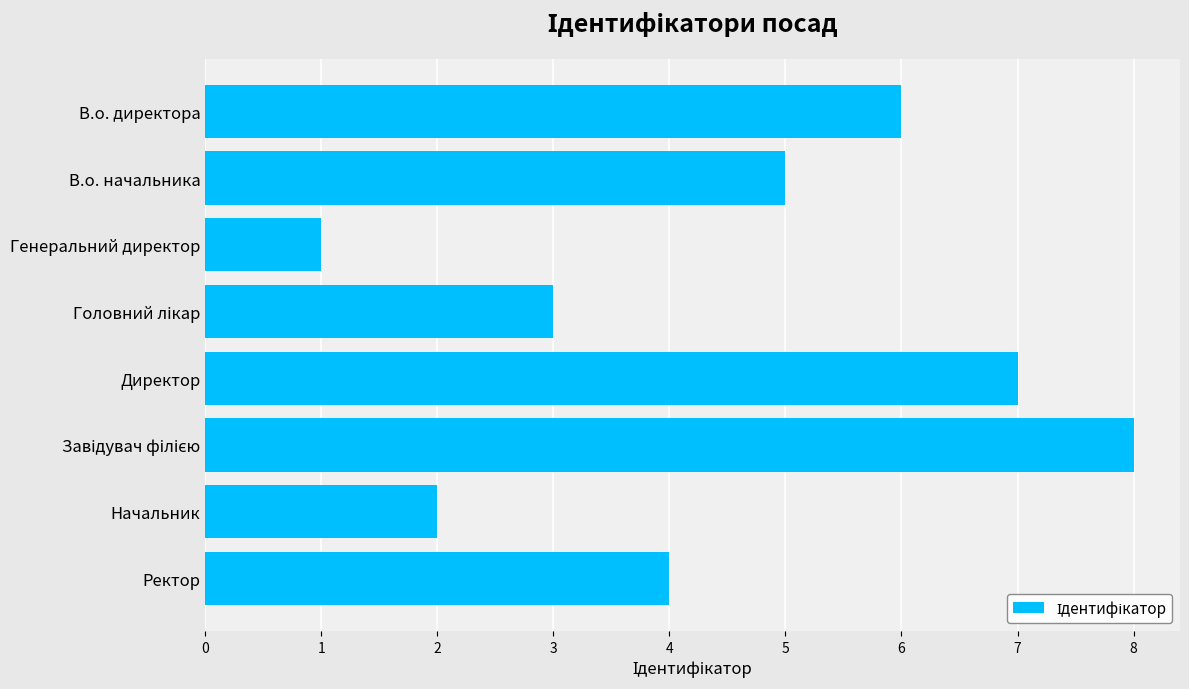

What is the difference between the maximum and minimum values?

7